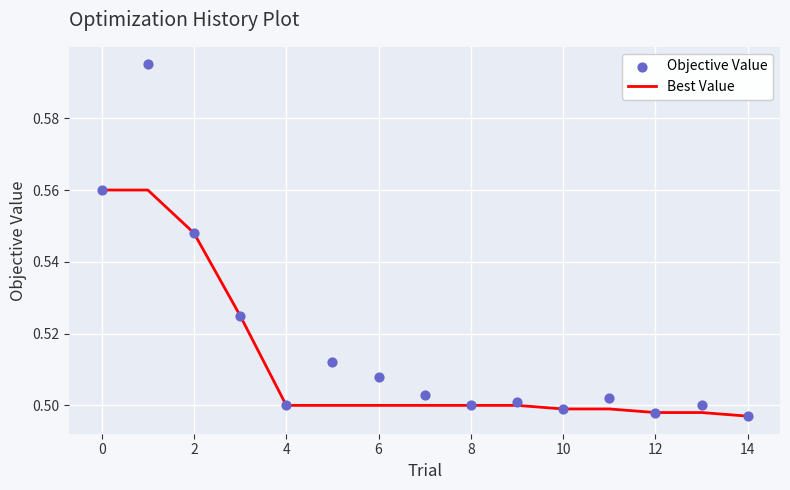

What is the total value across all series at 9?

1.0